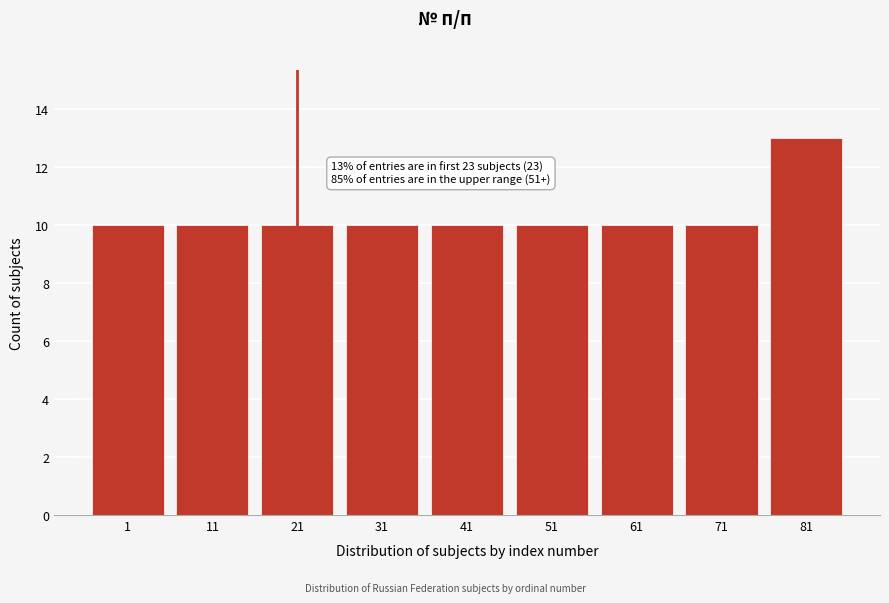

Reading left to right, list all the values displayed in this chart.

10	10	10	10	10	10	10	10	13